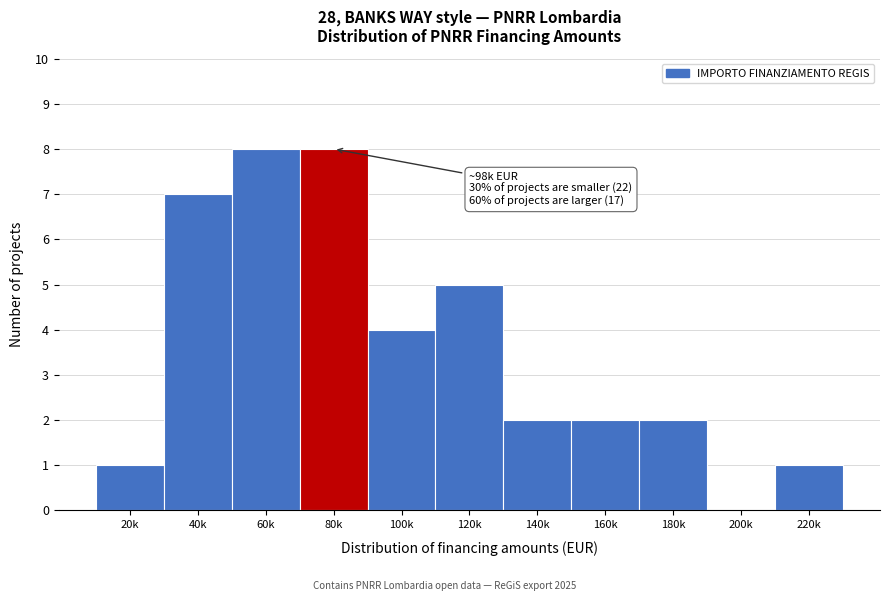

Reading left to right, extract all data points from this chart.

20k=1	40k=7	60k=8	80k=8	100k=4	120k=5	140k=2	160k=2	180k=2	200k=0	220k=1